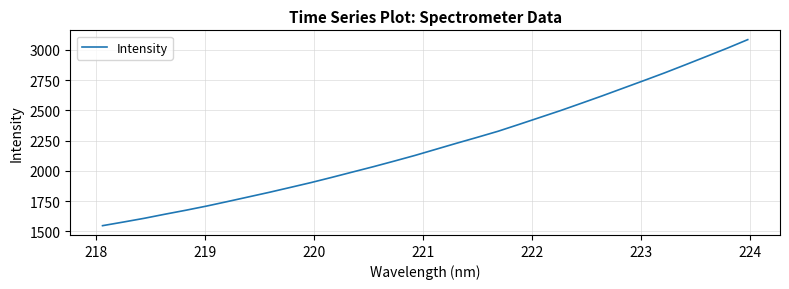

What is the smallest value displayed?

1546.9